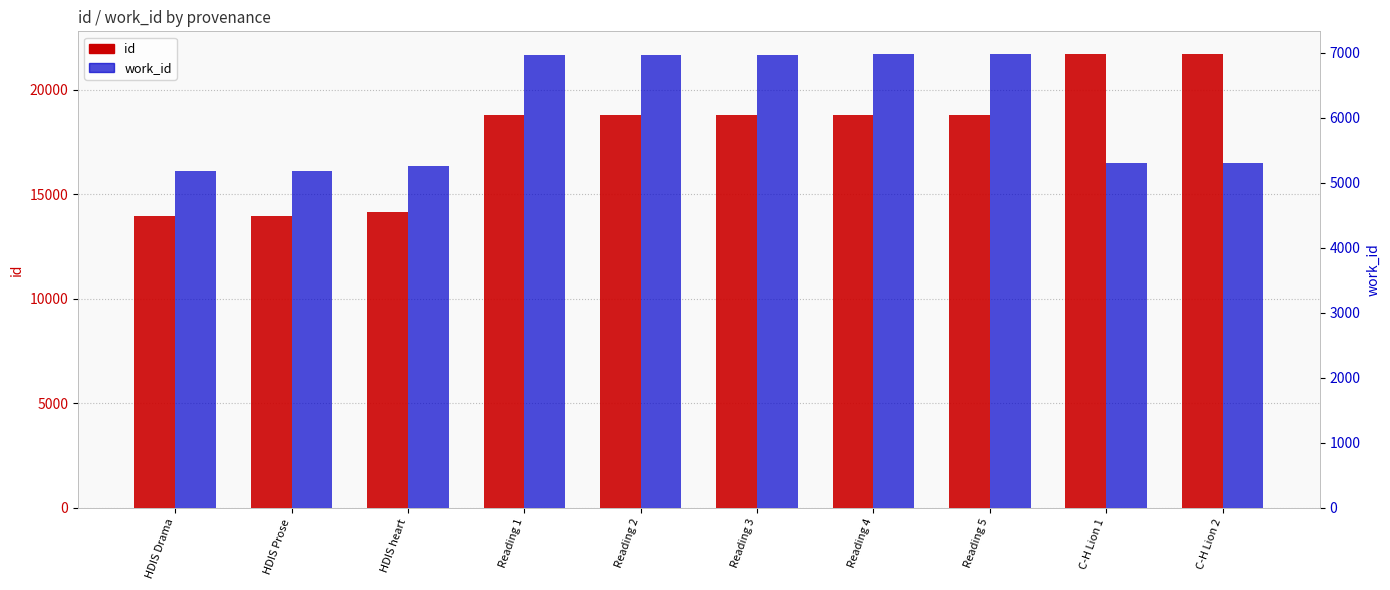

Where is id nearest to the value 17829?

Reading 1